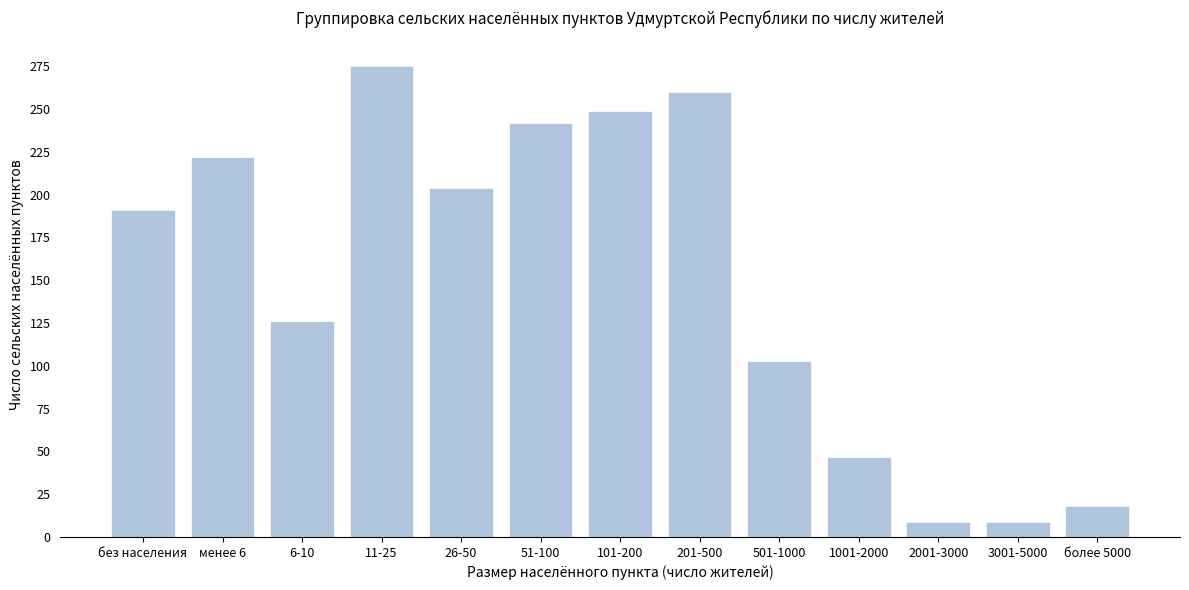

Reading left to right, what are all the values shown in this chart?

без населения=191	менее 6=222	6-10=126	11-25=275	26-50=204	51-100=242	101-200=249	201-500=260	501-1000=103	1001-2000=47	2001-3000=9	3001-5000=9	более 5000=18